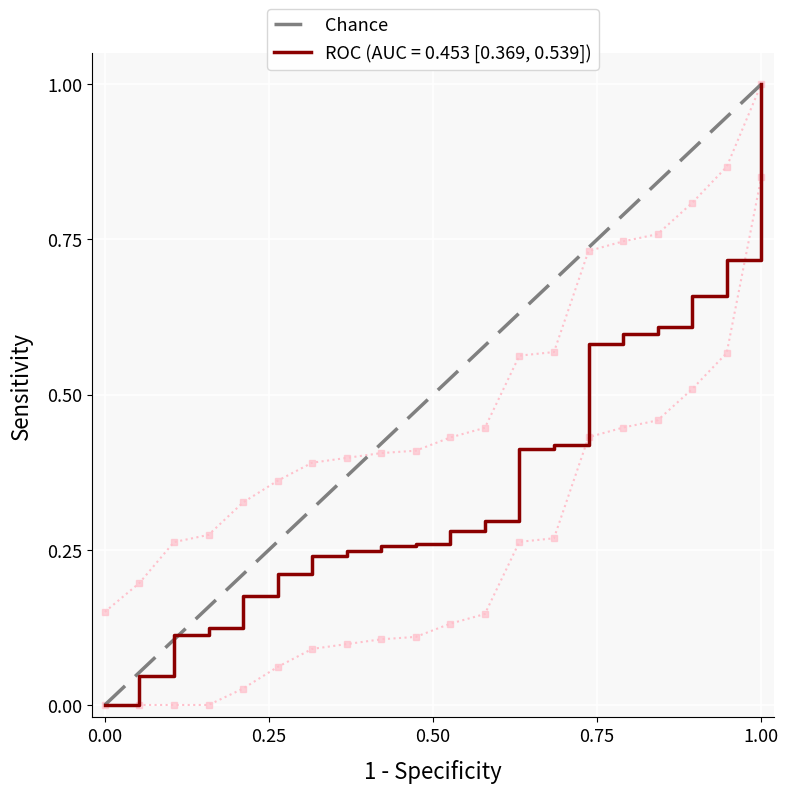

What is the highest value of the ROC (AUC = 0.453 [0.369, 0.539]) series?

1.0